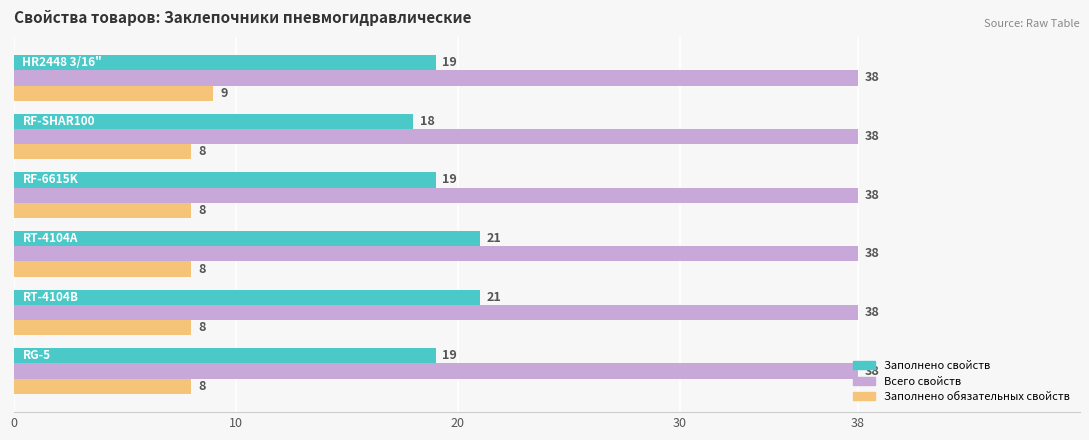

Count the Заполнено свойств values in the range 19 to 21.

5